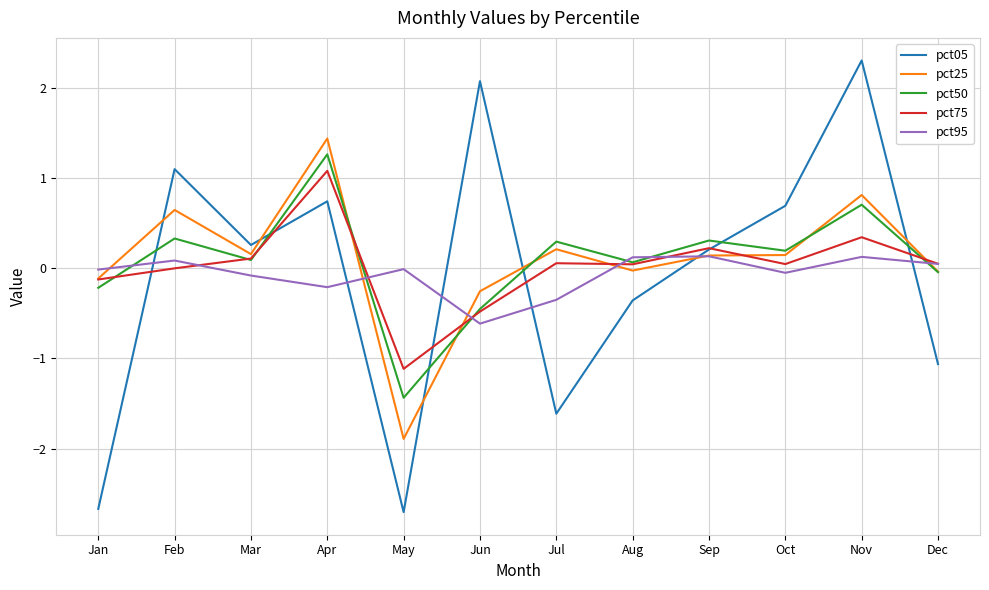

Which series has the largest range (max minus min)?

pct05